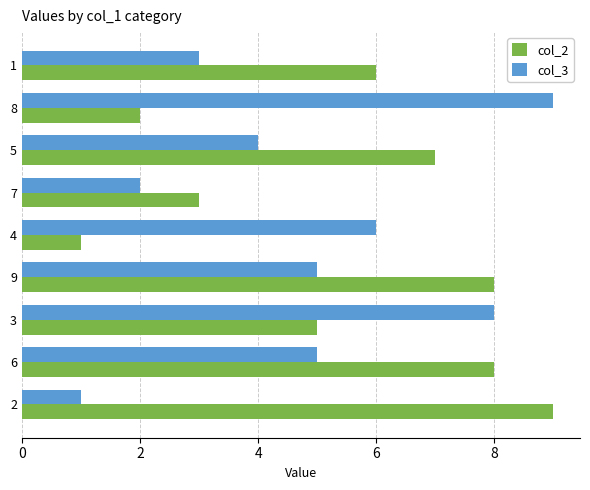

Which series has the largest total across all categories?

col_2